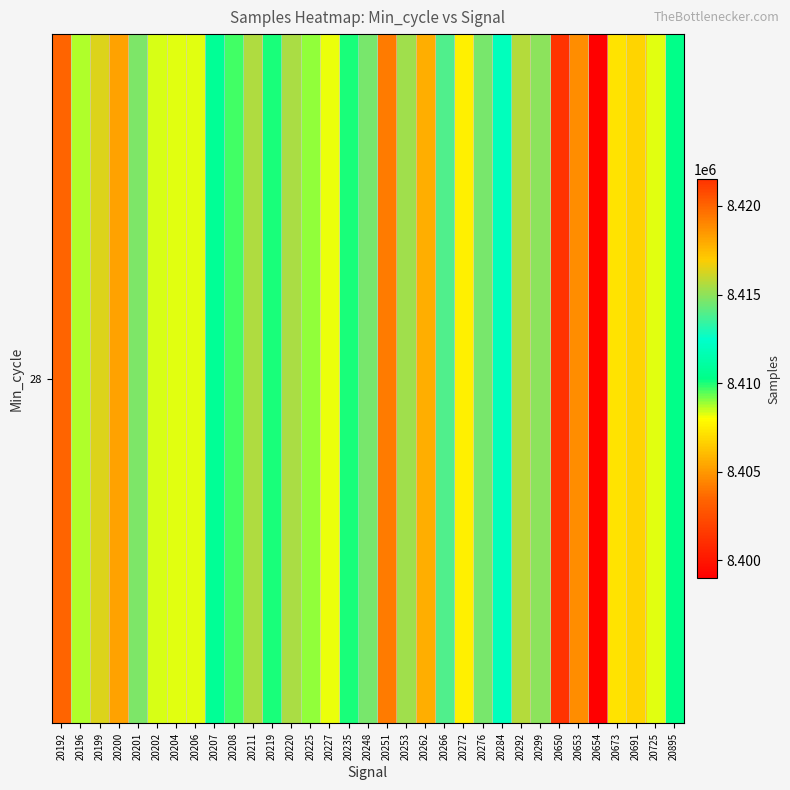

What is the difference between the maximum and minimum values?

22525